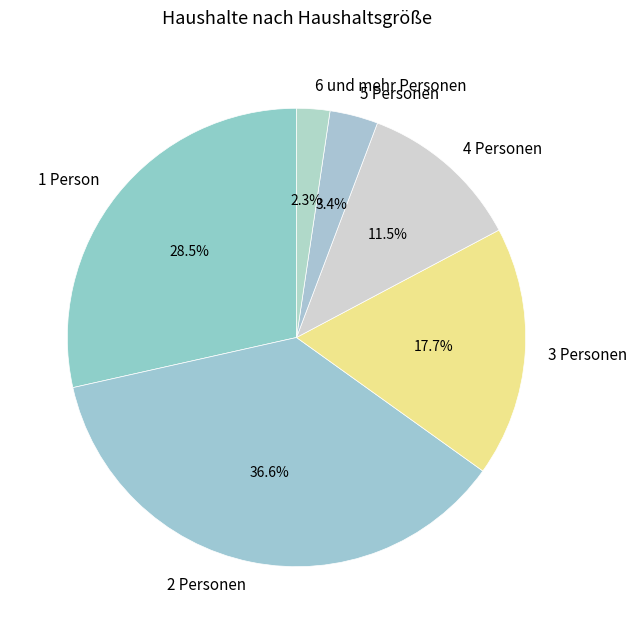

What is the largest slice in the pie chart?

2 Personen